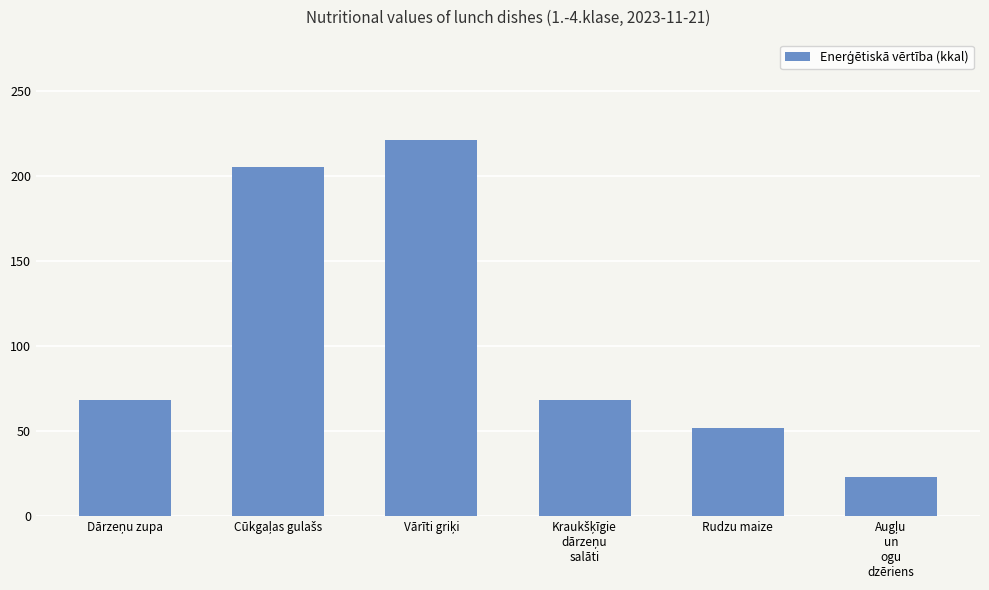

Is it true that the value at Rudzu maize is 51.8?

True